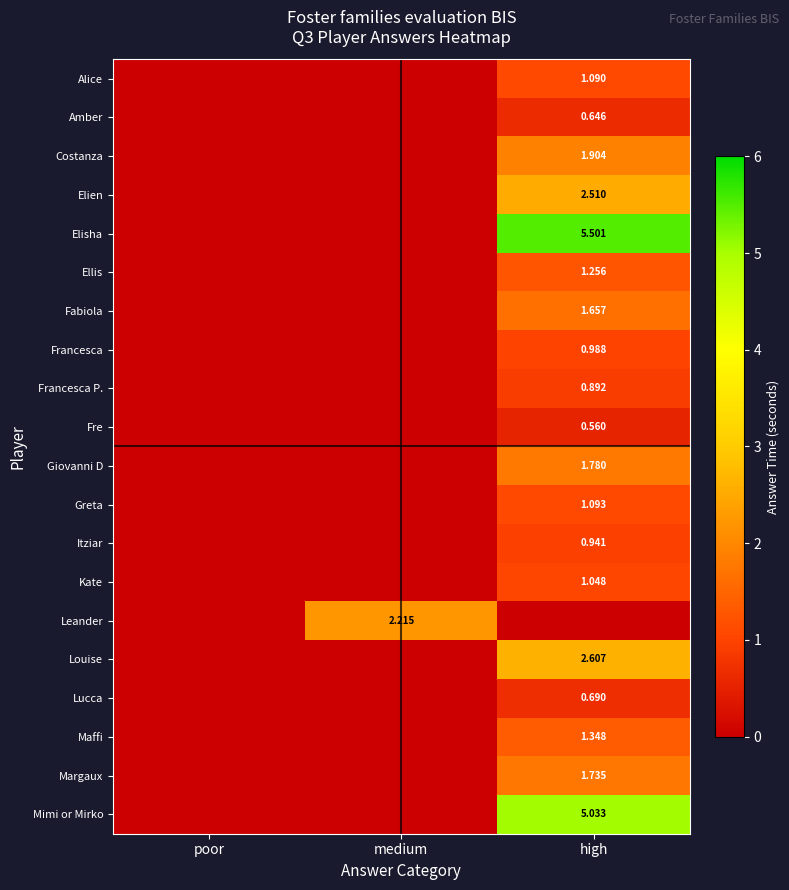

At which category is the sum across all series the highest?

high